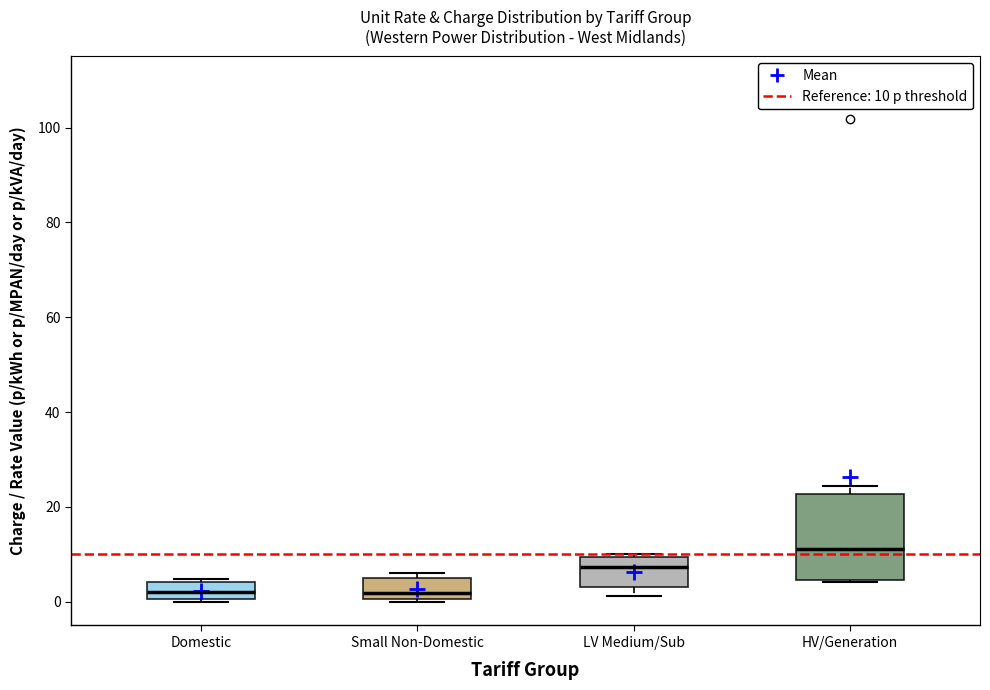

Reading left to right, transcribe this box plot: for each box, give where its median line is, the range the box spans, and where its two whiskers end, as read against the y-axis. The values are not printed on the chart, so give them approximately, as read against the axis.

Domestic: median 2, box 0 to 4, whiskers 0 (just below the box's lower edge) to 4 (just above the box's upper edge)
Small Non-Domestic: median 2, box 0 to 6, whiskers 0 (just below the box's lower edge) to 6 (just above the box's upper edge)
LV Medium/Sub: median 8, box 4 to 10, whiskers 2 to 10 (just above the box's upper edge)
HV/Generation: median 12, box 4 to 22, whiskers 4 to 24